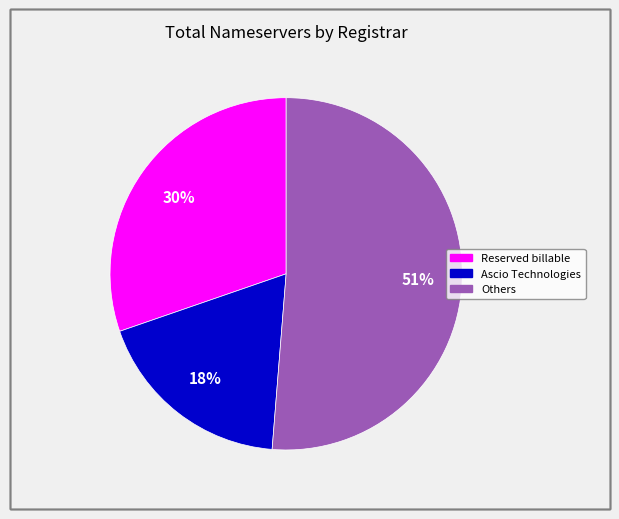

To the nearest percent, what is the difference between the largest and smallest slice percentages?

33%